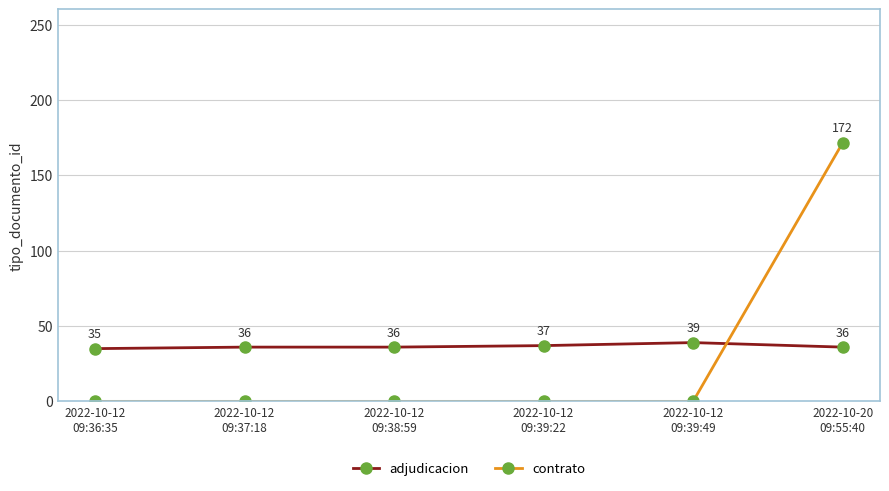

True or false: adjudicacion has a value of 20.2 at 2022-10-12
09:39:49.

False